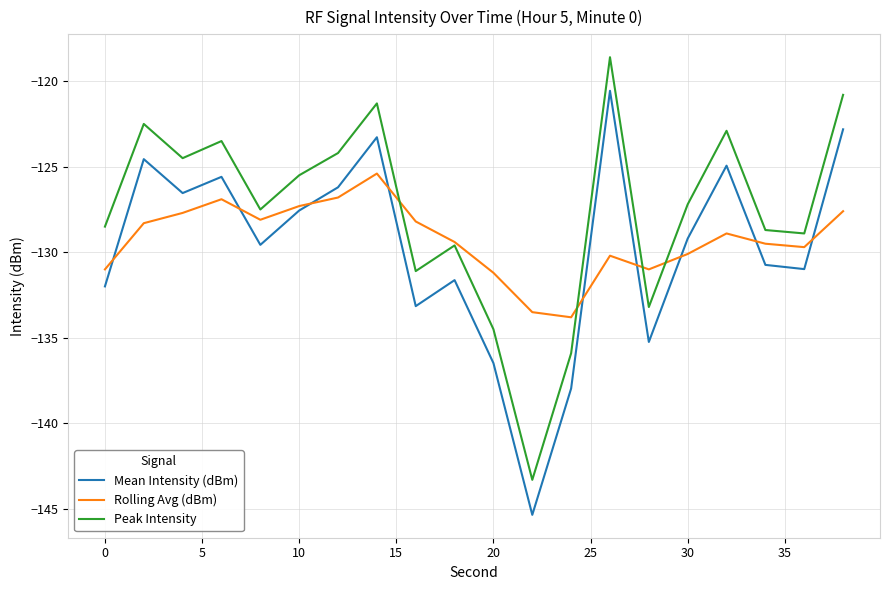

Rank the series by their maximum value, from highest to lowest.

Peak Intensity, Mean Intensity (dBm), Rolling Avg (dBm)